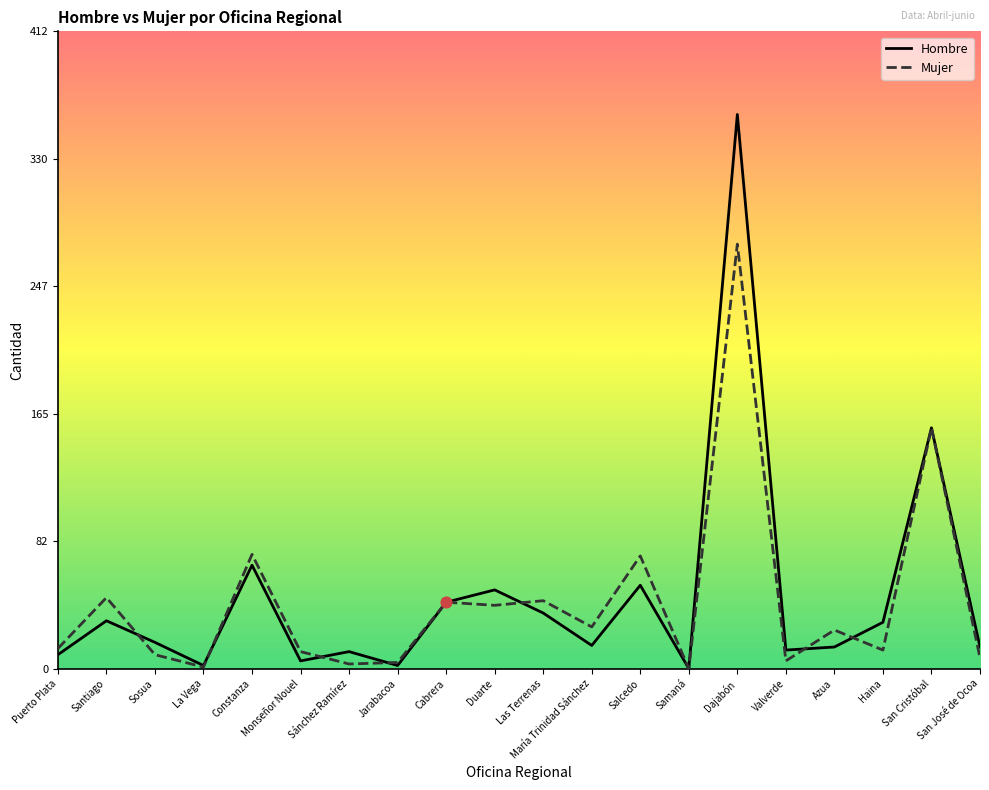

At how many categories does at least one series exceed 8?

17